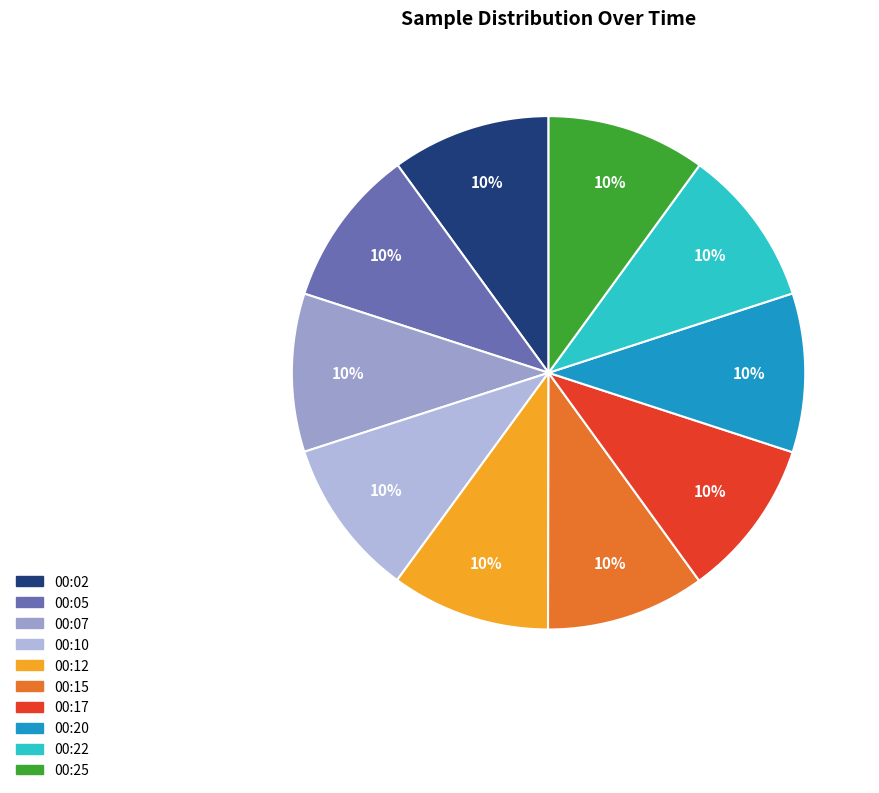

Count the number of slices in the pie.

10